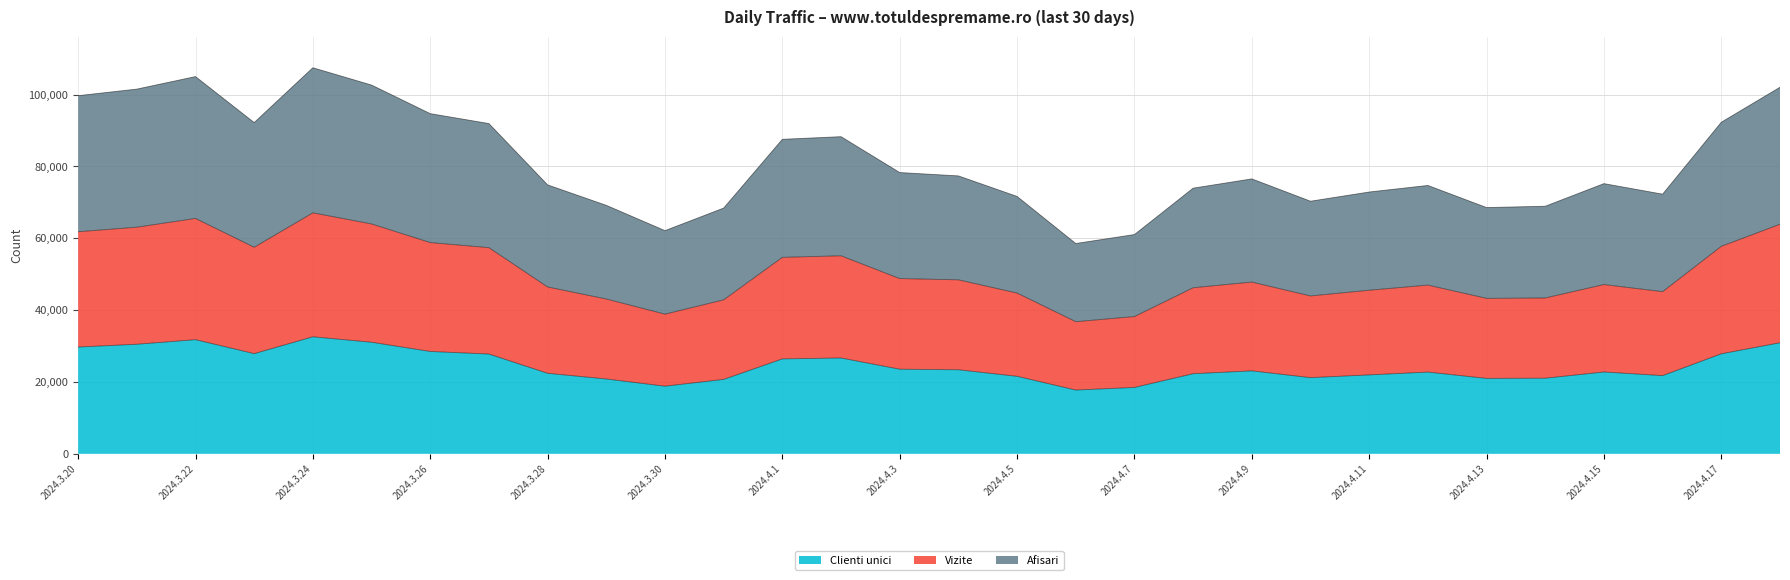

The Afisari series shows 62586 at 2024.3.22. True or false?

False